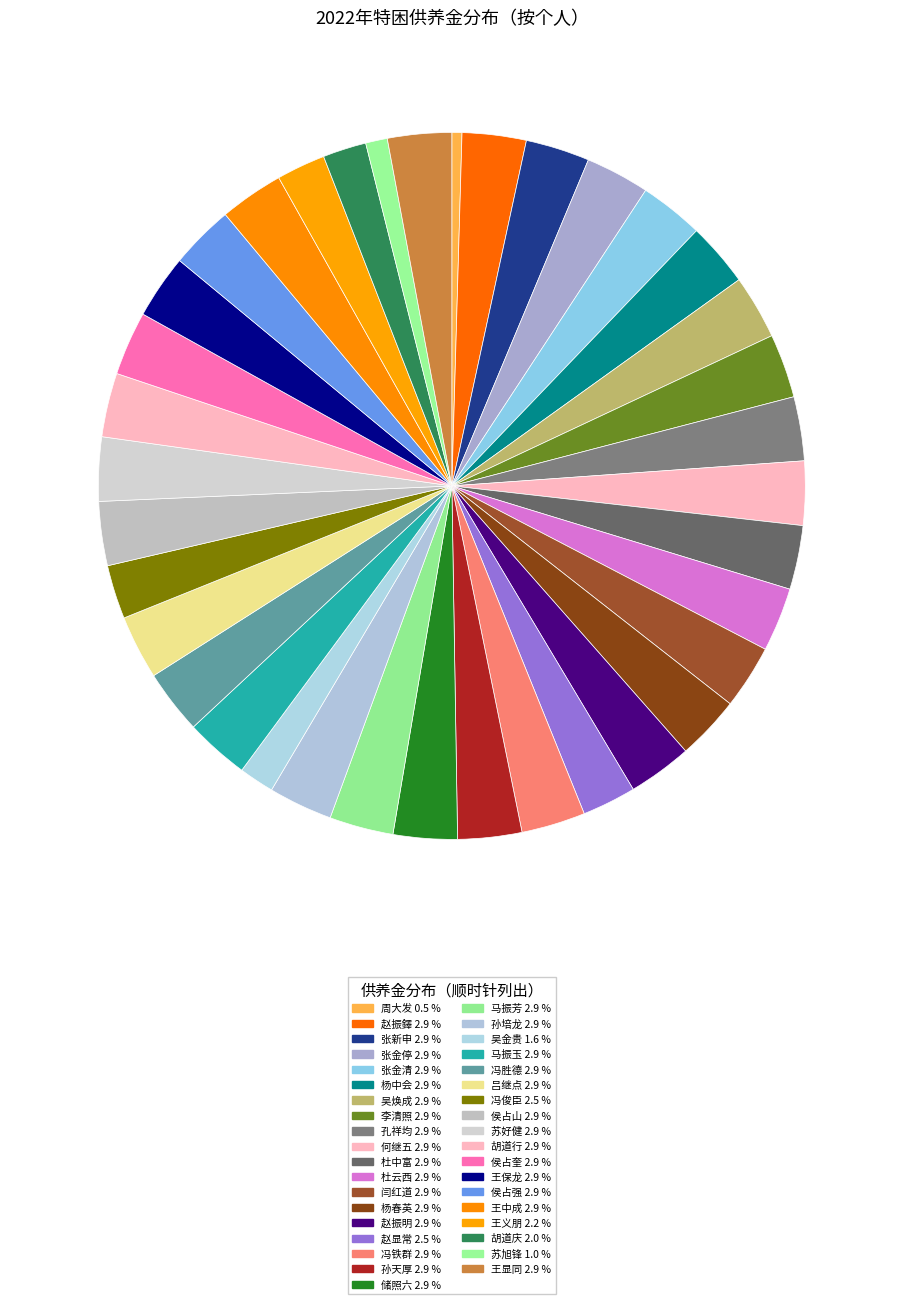

What is the smallest slice in the pie chart?

周大发